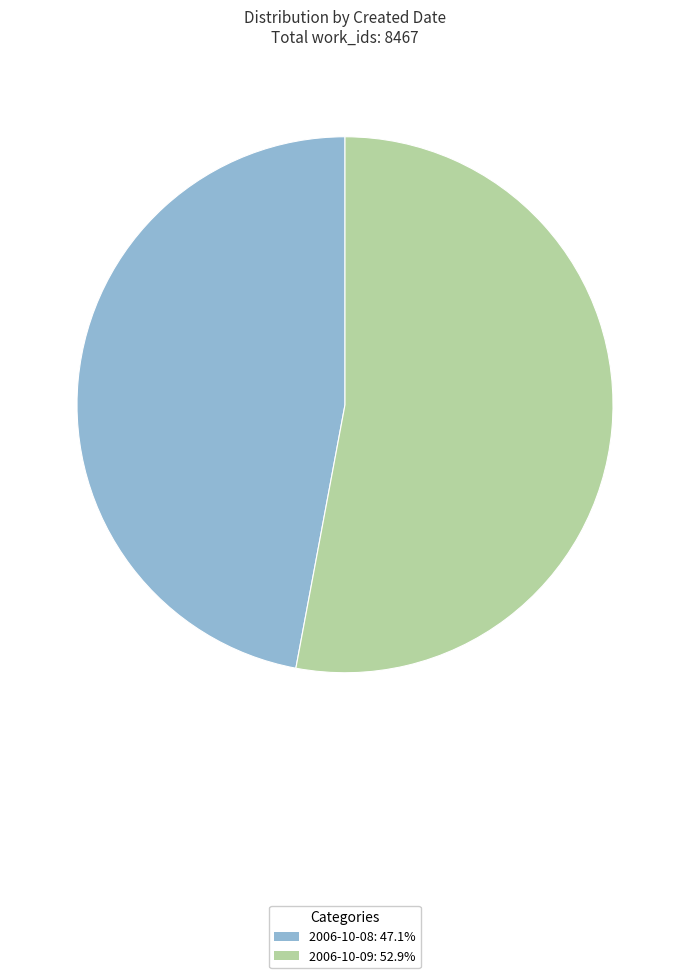

Does any single category account for the majority?

Yes